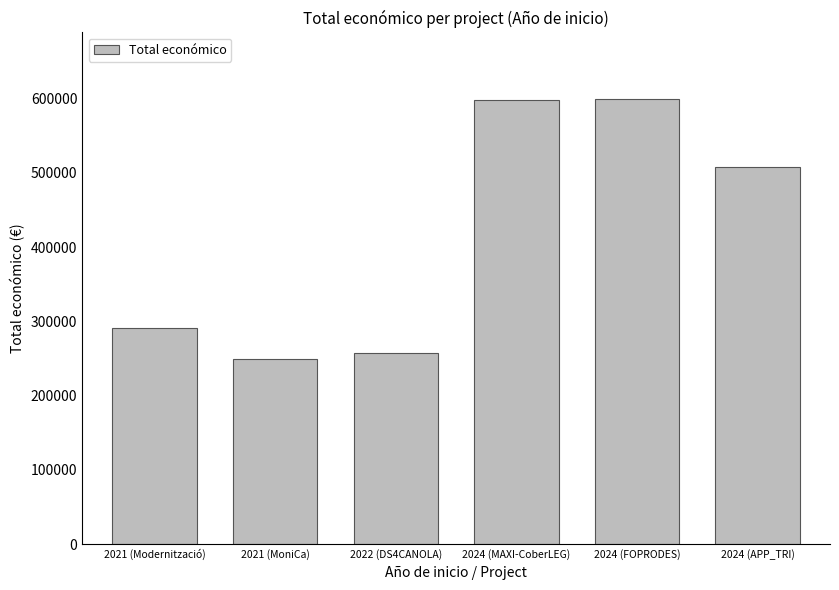

Between 2024 (APP_TRI) and 2024 (MAXI-CoberLEG), which is larger?

2024 (MAXI-CoberLEG)